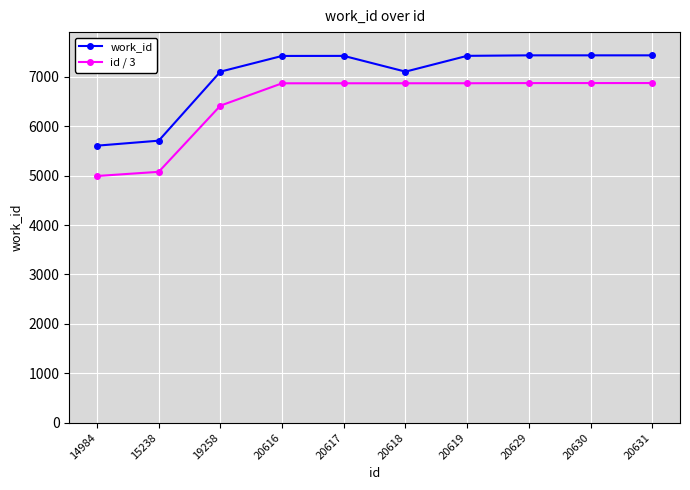

What is the spread (max minus min) of values at 20619?

555.0